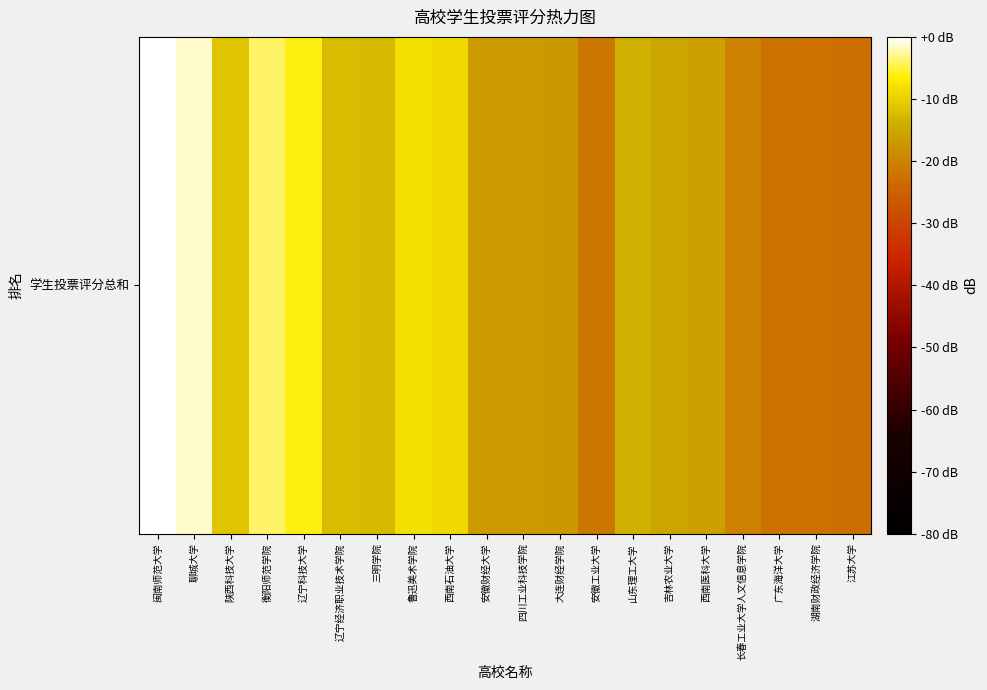

What is the difference between the second highest and second lowest values?

21.1